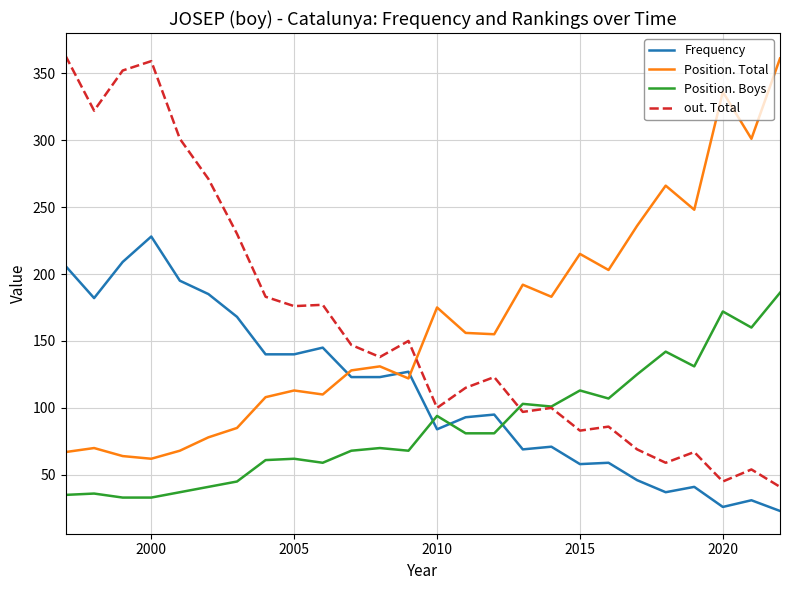

After their last crossing, which series has the higher values: Position. Total or Frequency?

Position. Total